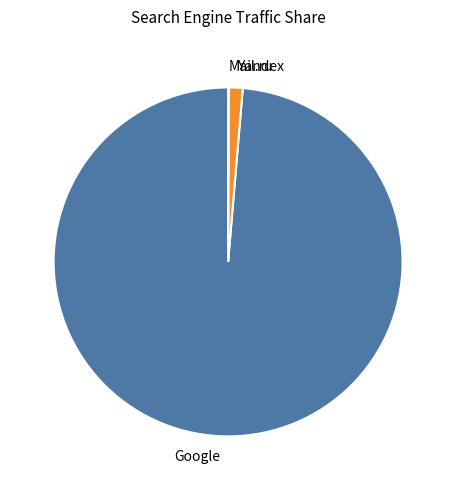

Is it true that Google is 89% of the pie?

False